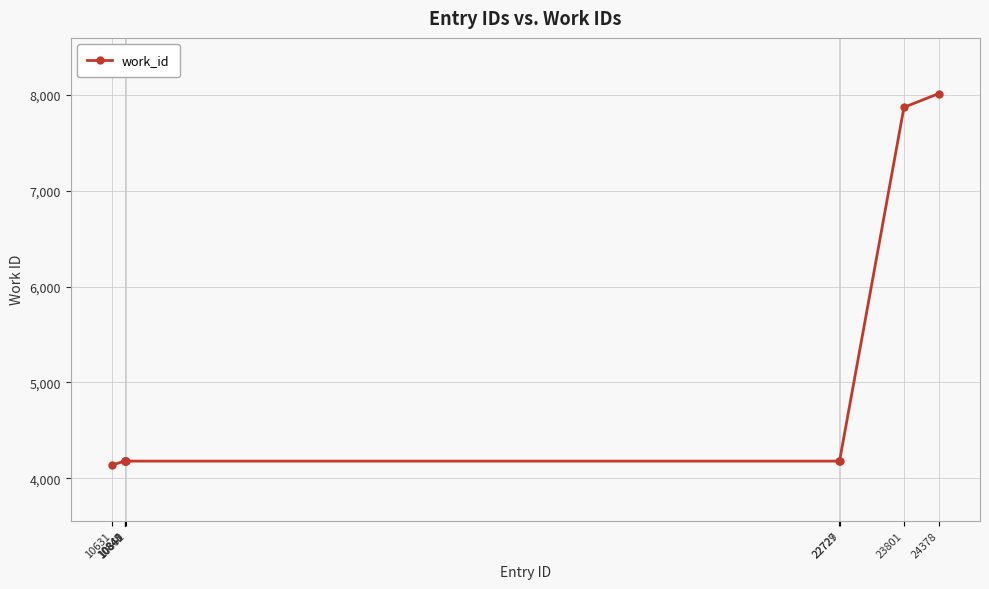

True or false: the data shows 7872 at 23801.

True